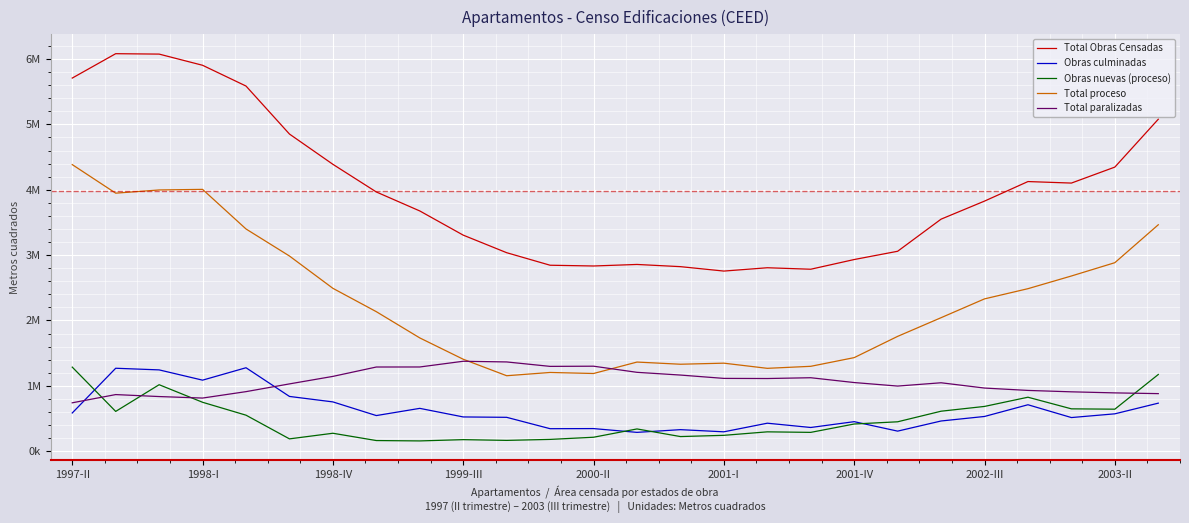

What are all the series names shown in the legend?

Total Obras Censadas, Obras culminadas, Obras nuevas (proceso), Total proceso, Total paralizadas